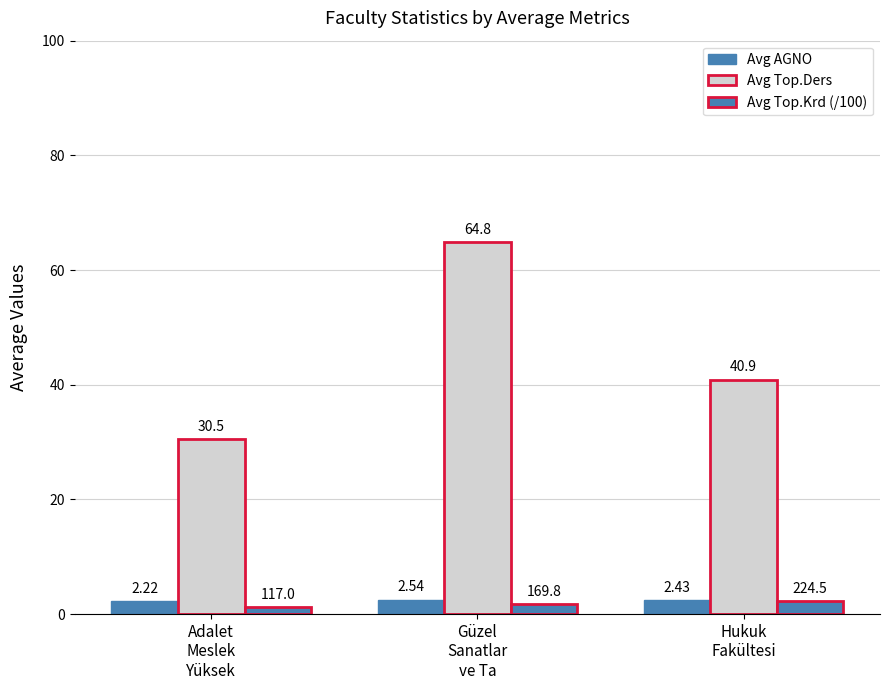

The Avg Top.Krd (/100) series shows 3.6 at Hukuk
Fakültesi. True or false?

False